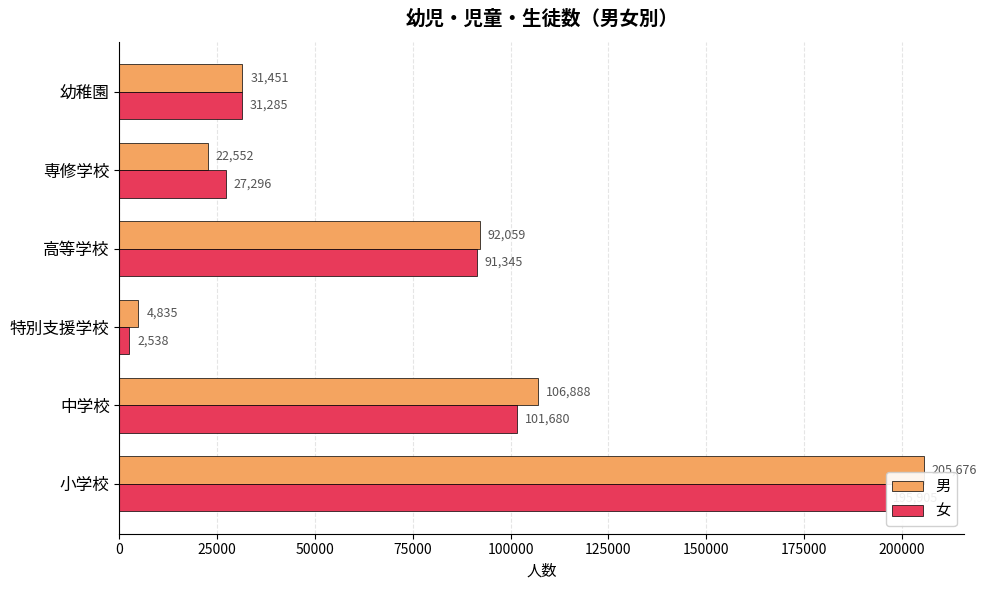

Count the number of categories in the chart.

6